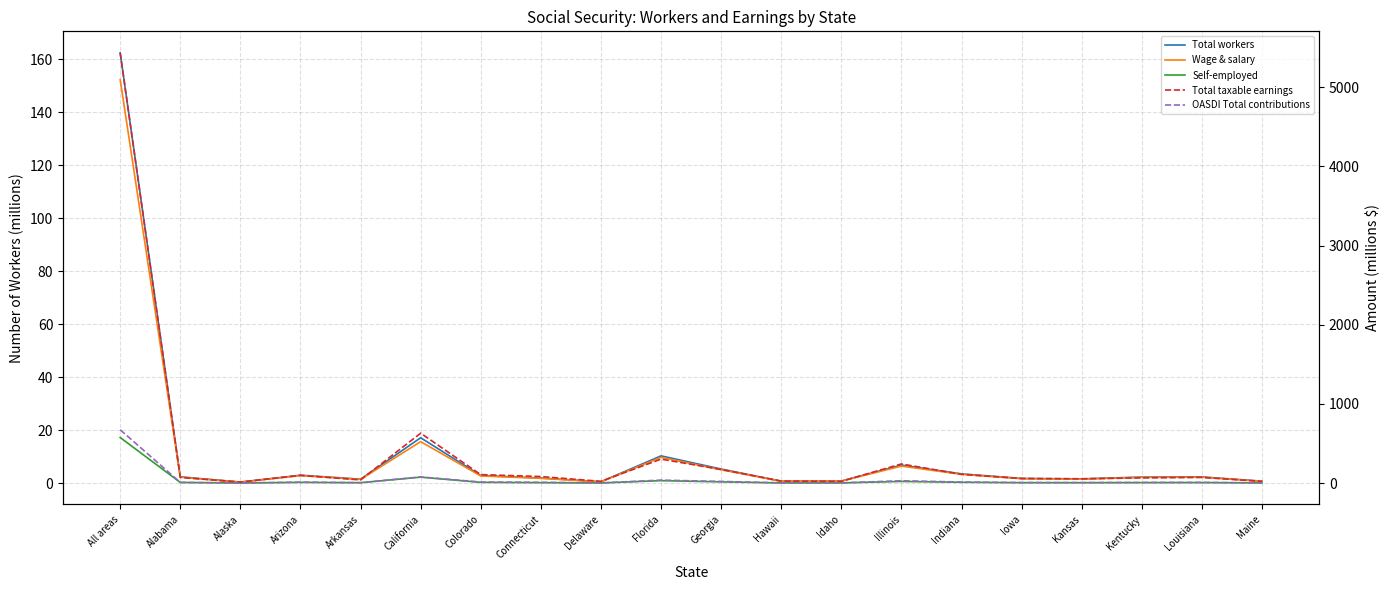

Which has a higher value, Kentucky or Kansas?

Kentucky